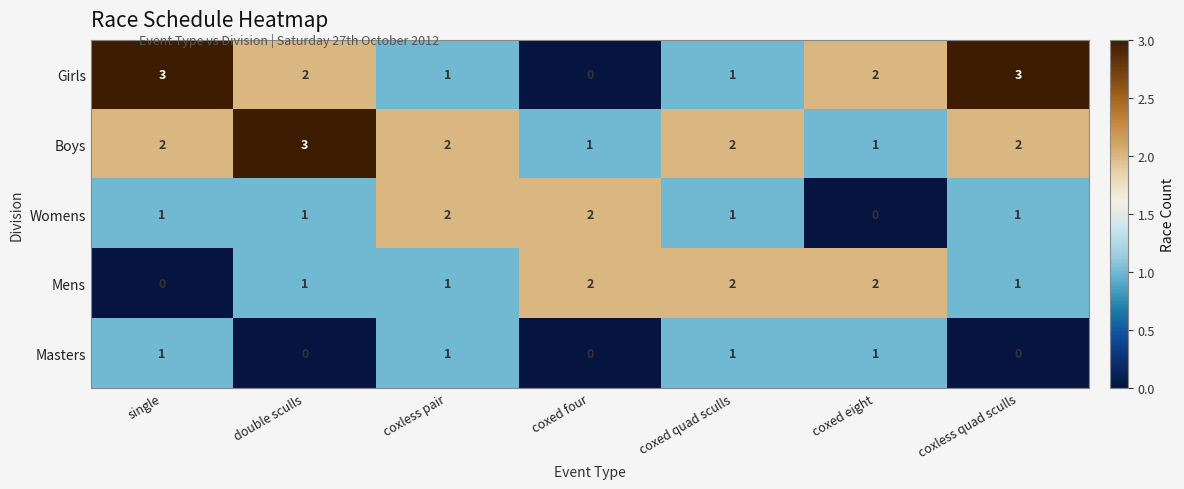

Count the Girls values in the range 1 to 3.

6